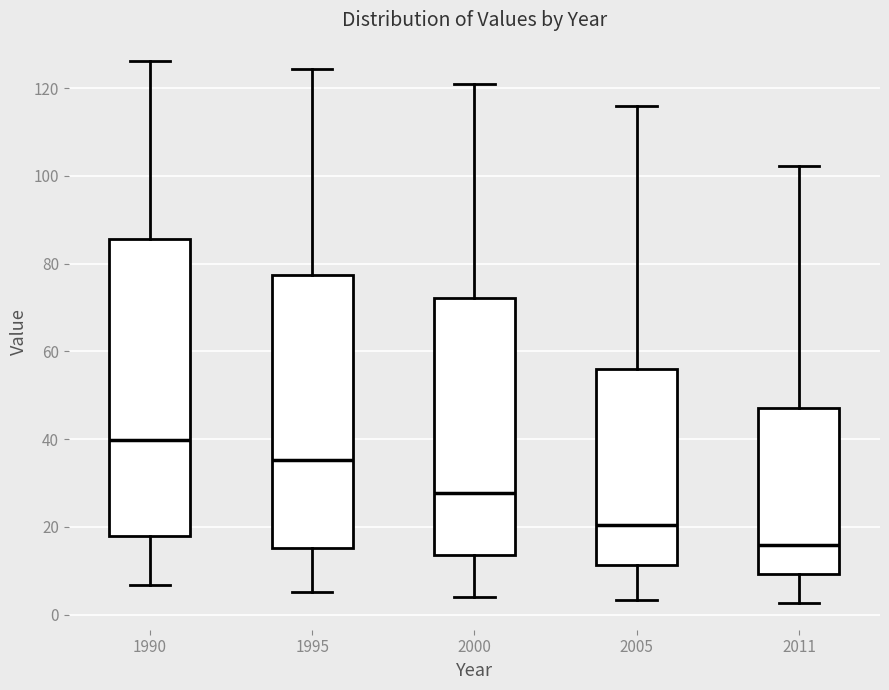

Reading left to right, read every box against the y-axis: the position of its median line, the range the box covers, and the ends of its whiskers. The values are not printed on the chart, so give them approximately, as read against the axis.

1990: median 40, box 18 to 86, whiskers 6 to 126
1995: median 36, box 16 to 78, whiskers 6 to 124
2000: median 28, box 14 to 72, whiskers 4 to 120
2005: median 20, box 12 to 56, whiskers 4 to 116
2011: median 16, box 10 to 48, whiskers 2 to 102